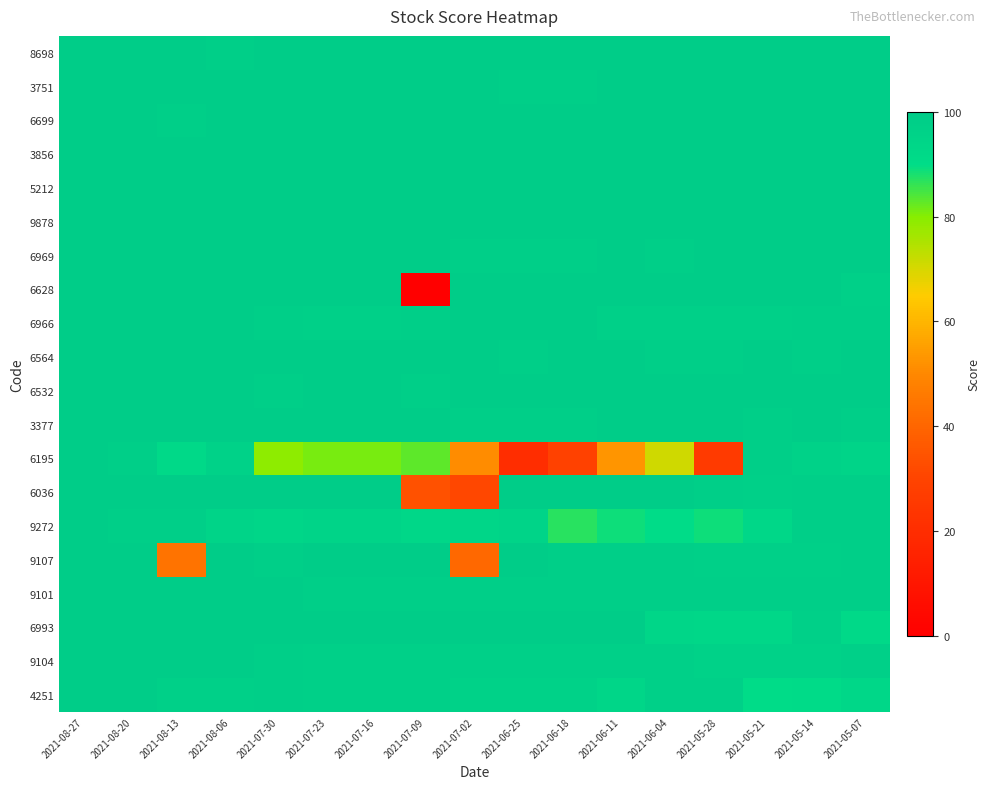

Reading right to left, transcribe all the data shown in this chart.

8698: 2021-05-07=99	2021-05-14=99	2021-05-21=99	2021-05-28=99	2021-06-04=99	2021-06-11=99	2021-06-18=99	2021-06-25=99	2021-07-02=99	2021-07-09=99	2021-07-16=99	2021-07-23=99	2021-07-30=99	2021-08-06=98	2021-08-13=99	2021-08-20=99	2021-08-27=99
3751: 2021-05-07=99	2021-05-14=99	2021-05-21=99	2021-05-28=99	2021-06-04=99	2021-06-11=99	2021-06-18=98	2021-06-25=98	2021-07-02=99	2021-07-09=99	2021-07-16=99	2021-07-23=99	2021-07-30=99	2021-08-06=99	2021-08-13=99	2021-08-20=99	2021-08-27=99
6699: 2021-05-07=99	2021-05-14=99	2021-05-21=99	2021-05-28=99	2021-06-04=99	2021-06-11=99	2021-06-18=99	2021-06-25=99	2021-07-02=99	2021-07-09=99	2021-07-16=99	2021-07-23=99	2021-07-30=99	2021-08-06=99	2021-08-13=98	2021-08-20=99	2021-08-27=99
3856: 2021-05-07=99	2021-05-14=99	2021-05-21=99	2021-05-28=99	2021-06-04=99	2021-06-11=99	2021-06-18=99	2021-06-25=99	2021-07-02=99	2021-07-09=99	2021-07-16=99	2021-07-23=99	2021-07-30=99	2021-08-06=99	2021-08-13=99	2021-08-20=99	2021-08-27=99
5212: 2021-05-07=99	2021-05-14=99	2021-05-21=99	2021-05-28=99	2021-06-04=99	2021-06-11=99	2021-06-18=99	2021-06-25=99	2021-07-02=99	2021-07-09=99	2021-07-16=99	2021-07-23=99	2021-07-30=99	2021-08-06=99	2021-08-13=99	2021-08-20=99	2021-08-27=99
9878: 2021-05-07=99	2021-05-14=99	2021-05-21=99	2021-05-28=99	2021-06-04=99	2021-06-11=99	2021-06-18=99	2021-06-25=99	2021-07-02=99	2021-07-09=99	2021-07-16=99	2021-07-23=99	2021-07-30=99	2021-08-06=99	2021-08-13=99	2021-08-20=99	2021-08-27=99
6969: 2021-05-07=99	2021-05-14=99	2021-05-21=99	2021-05-28=99	2021-06-04=98	2021-06-11=99	2021-06-18=98	2021-06-25=98	2021-07-02=98	2021-07-09=99	2021-07-16=99	2021-07-23=99	2021-07-30=99	2021-08-06=99	2021-08-13=99	2021-08-20=99	2021-08-27=99
6628: 2021-05-07=97	2021-05-14=99	2021-05-21=99	2021-05-28=99	2021-06-04=99	2021-06-11=99	2021-06-18=99	2021-06-25=99	2021-07-02=99	2021-07-09=0	2021-07-16=99	2021-07-23=99	2021-07-30=99	2021-08-06=99	2021-08-13=99	2021-08-20=99	2021-08-27=99
6966: 2021-05-07=98	2021-05-14=98	2021-05-21=97	2021-05-28=97	2021-06-04=97	2021-06-11=97	2021-06-18=99	2021-06-25=99	2021-07-02=99	2021-07-09=98	2021-07-16=97	2021-07-23=97	2021-07-30=98	2021-08-06=99	2021-08-13=99	2021-08-20=99	2021-08-27=99
6564: 2021-05-07=99	2021-05-14=98	2021-05-21=99	2021-05-28=98	2021-06-04=98	2021-06-11=99	2021-06-18=99	2021-06-25=98	2021-07-02=99	2021-07-09=99	2021-07-16=99	2021-07-23=99	2021-07-30=99	2021-08-06=99	2021-08-13=99	2021-08-20=99	2021-08-27=99
6532: 2021-05-07=99	2021-05-14=99	2021-05-21=99	2021-05-28=99	2021-06-04=99	2021-06-11=99	2021-06-18=99	2021-06-25=99	2021-07-02=99	2021-07-09=98	2021-07-16=99	2021-07-23=99	2021-07-30=98	2021-08-06=99	2021-08-13=99	2021-08-20=99	2021-08-27=99
3377: 2021-05-07=98	2021-05-14=99	2021-05-21=98	2021-05-28=99	2021-06-04=99	2021-06-11=99	2021-06-18=98	2021-06-25=98	2021-07-02=98	2021-07-09=99	2021-07-16=99	2021-07-23=99	2021-07-30=99	2021-08-06=99	2021-08-13=99	2021-08-20=99	2021-08-27=99
6195: 2021-05-07=95	2021-05-14=96	2021-05-21=98	2021-05-28=26	2021-06-04=71	2021-06-11=53	2021-06-18=29	2021-06-25=20	2021-07-02=51	2021-07-09=83	2021-07-16=81	2021-07-23=81	2021-07-30=79	2021-08-06=96	2021-08-13=92	2021-08-20=98	2021-08-27=99
6036: 2021-05-07=98	2021-05-14=98	2021-05-21=97	2021-05-28=98	2021-06-04=99	2021-06-11=99	2021-06-18=99	2021-06-25=99	2021-07-02=31	2021-07-09=34	2021-07-16=99	2021-07-23=99	2021-07-30=99	2021-08-06=99	2021-08-13=99	2021-08-20=99	2021-08-27=99
9272: 2021-05-07=98	2021-05-14=98	2021-05-21=93	2021-05-28=89	2021-06-04=90	2021-06-11=89	2021-06-18=87	2021-06-25=95	2021-07-02=94	2021-07-09=93	2021-07-16=95	2021-07-23=95	2021-07-30=94	2021-08-06=95	2021-08-13=98	2021-08-20=98	2021-08-27=99
9107: 2021-05-07=98	2021-05-14=97	2021-05-21=97	2021-05-28=97	2021-06-04=98	2021-06-11=98	2021-06-18=98	2021-06-25=99	2021-07-02=41	2021-07-09=99	2021-07-16=99	2021-07-23=99	2021-07-30=98	2021-08-06=99	2021-08-13=44	2021-08-20=99	2021-08-27=99
9101: 2021-05-07=98	2021-05-14=98	2021-05-21=98	2021-05-28=98	2021-06-04=98	2021-06-11=98	2021-06-18=98	2021-06-25=98	2021-07-02=98	2021-07-09=98	2021-07-16=98	2021-07-23=98	2021-07-30=99	2021-08-06=99	2021-08-13=99	2021-08-20=99	2021-08-27=99
6993: 2021-05-07=92	2021-05-14=97	2021-05-21=93	2021-05-28=93	2021-06-04=94	2021-06-11=99	2021-06-18=99	2021-06-25=99	2021-07-02=99	2021-07-09=99	2021-07-16=99	2021-07-23=99	2021-07-30=99	2021-08-06=99	2021-08-13=99	2021-08-20=99	2021-08-27=99
9104: 2021-05-07=97	2021-05-14=96	2021-05-21=96	2021-05-28=96	2021-06-04=97	2021-06-11=97	2021-06-18=97	2021-06-25=97	2021-07-02=97	2021-07-09=97	2021-07-16=97	2021-07-23=97	2021-07-30=98	2021-08-06=99	2021-08-13=99	2021-08-20=99	2021-08-27=99
4251: 2021-05-07=93	2021-05-14=91	2021-05-21=90	2021-05-28=97	2021-06-04=97	2021-06-11=94	2021-06-18=96	2021-06-25=96	2021-07-02=96	2021-07-09=97	2021-07-16=97	2021-07-23=97	2021-07-30=98	2021-08-06=97	2021-08-13=97	2021-08-20=99	2021-08-27=99